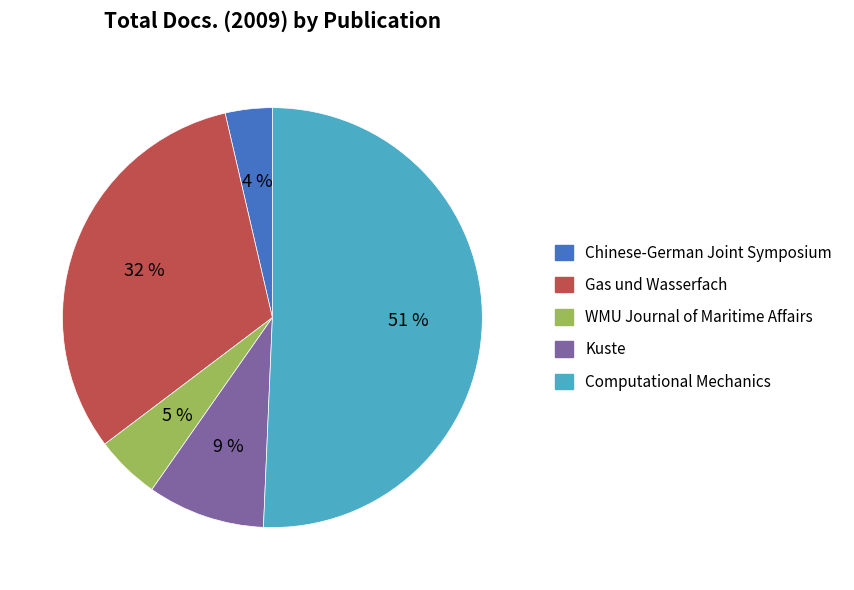

What is the smallest slice in the pie chart?

Chinese-German Joint Symposium